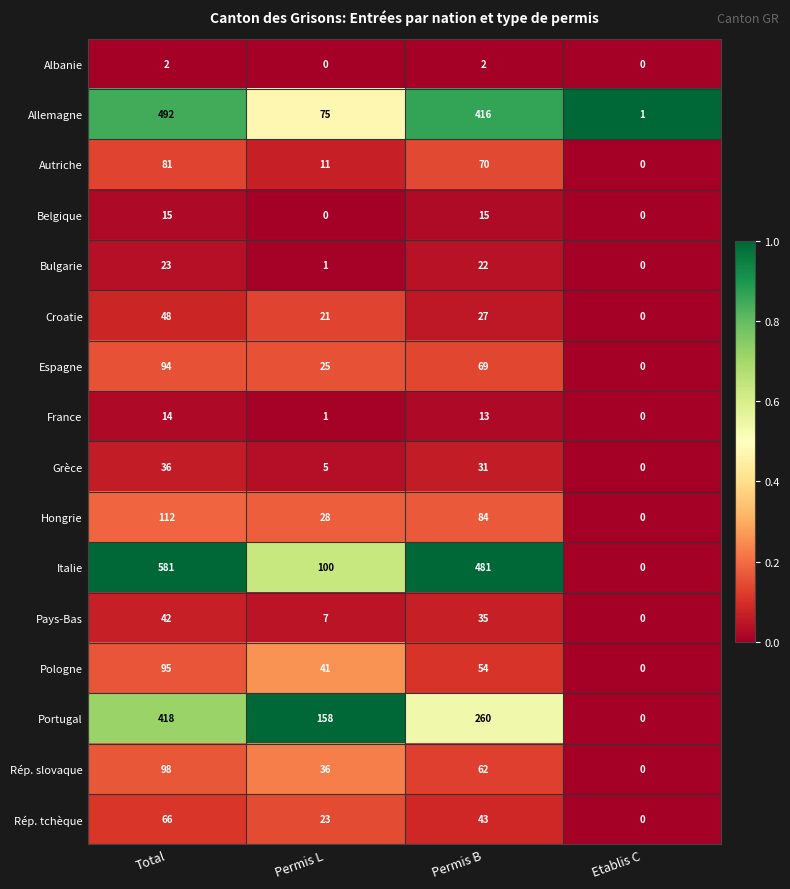

What is the difference between the second highest and minimum values in the Croatie series?

27